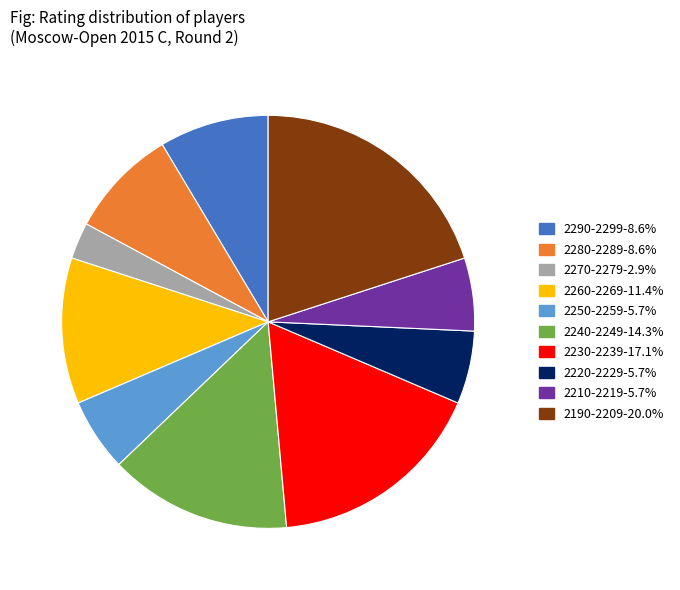

Count the number of slices in the pie.

10